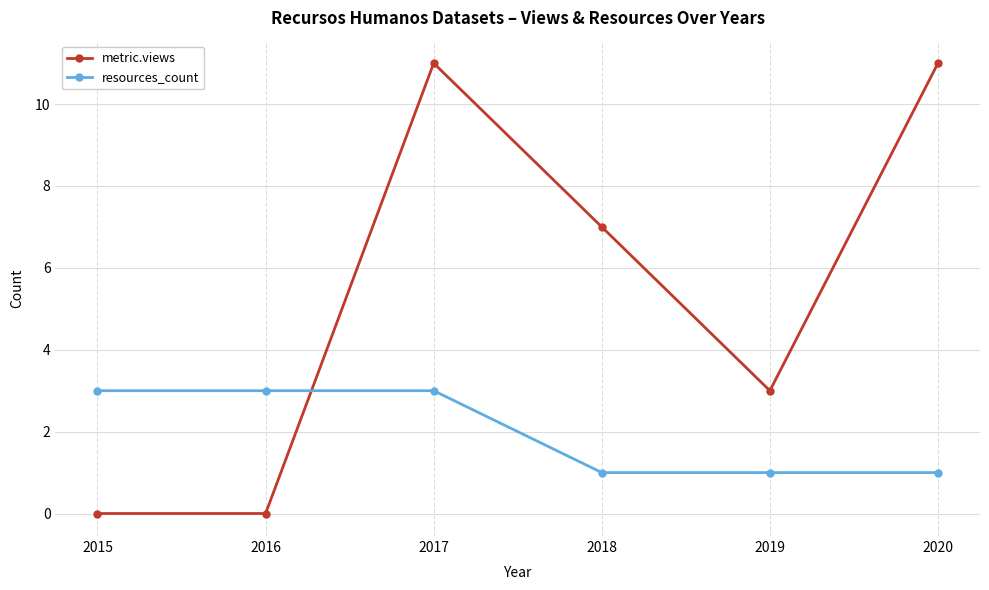

Rank the series by their maximum value, from highest to lowest.

metric.views, resources_count